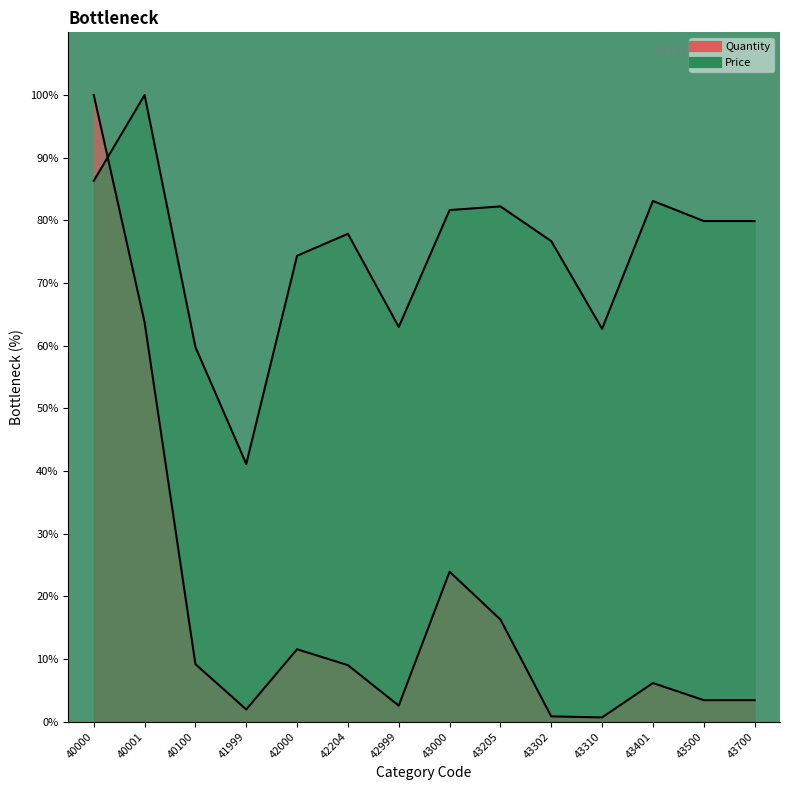

Where do Price and Quantity first cross each other?

40000 and 40001